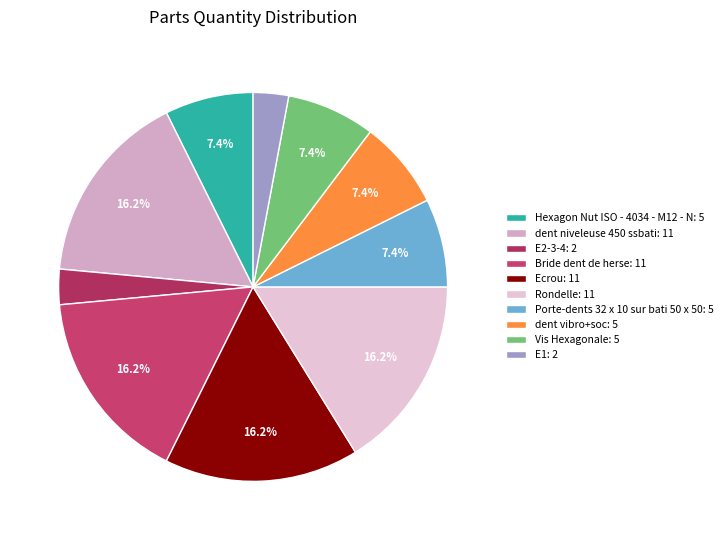

To the nearest percent, what percentage of the pie is E2-3-4?

3%